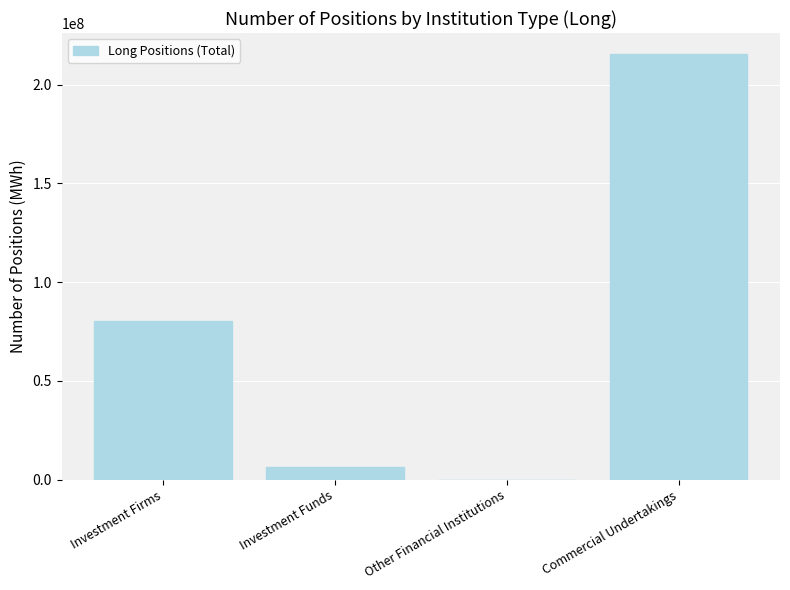

True or false: the data shows 215290709 at Commercial Undertakings.

True